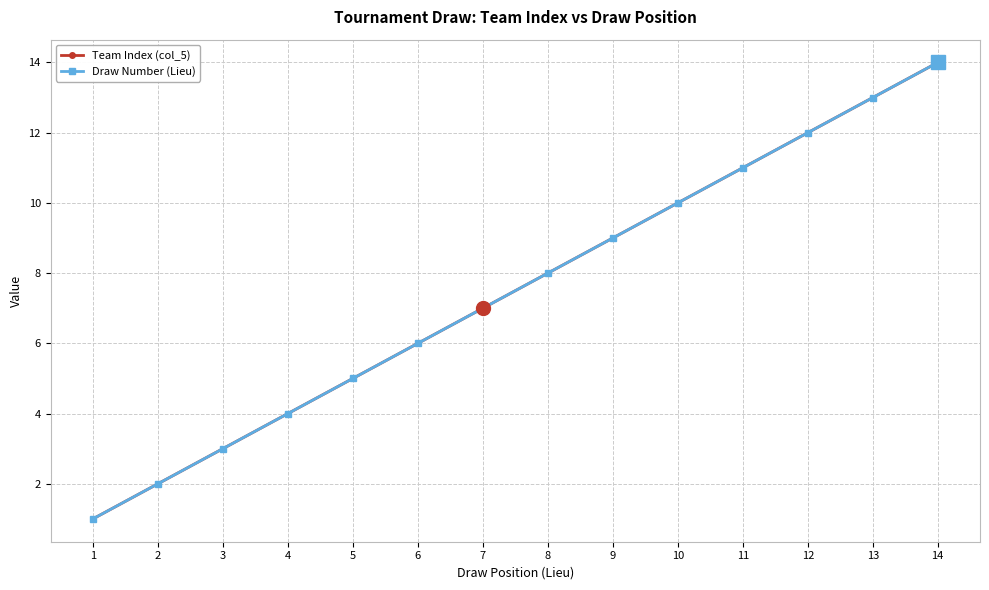

At how many categories does at least one series exceed 10?

4